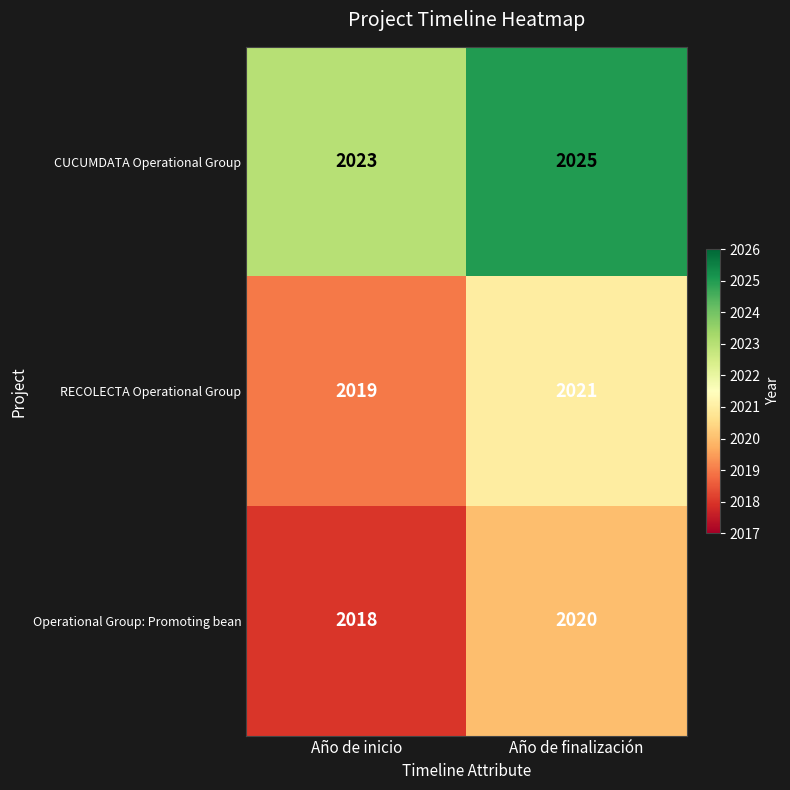

How many data points does each series have?

2